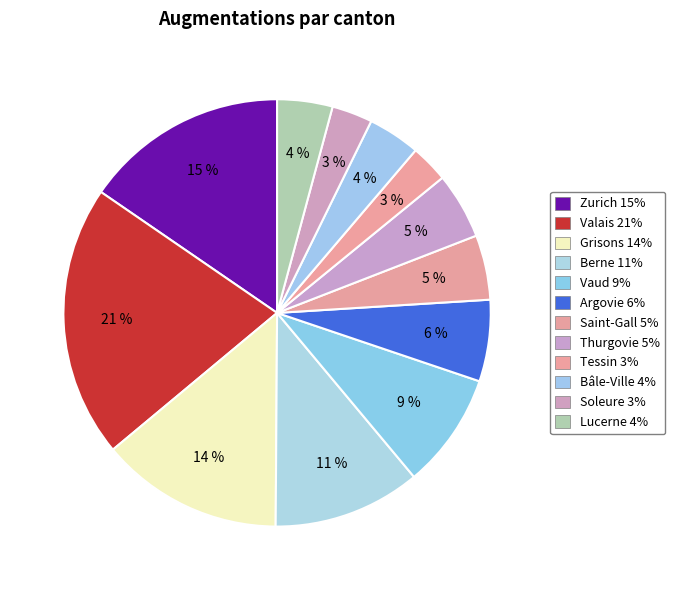

Is it true that Valais is 11% of the pie?

False